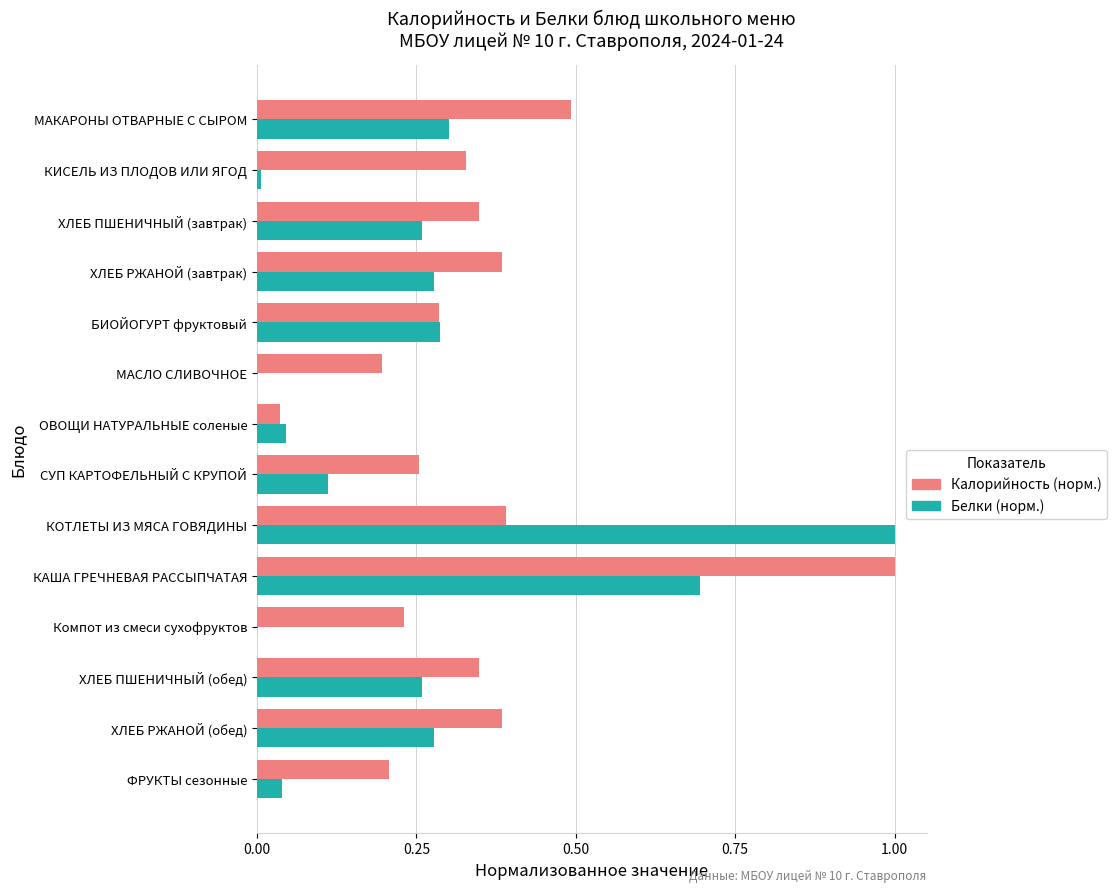

True or false: Белки (норм.) has a value of 0.3 at ХЛЕБ РЖАНОЙ (обед).

True